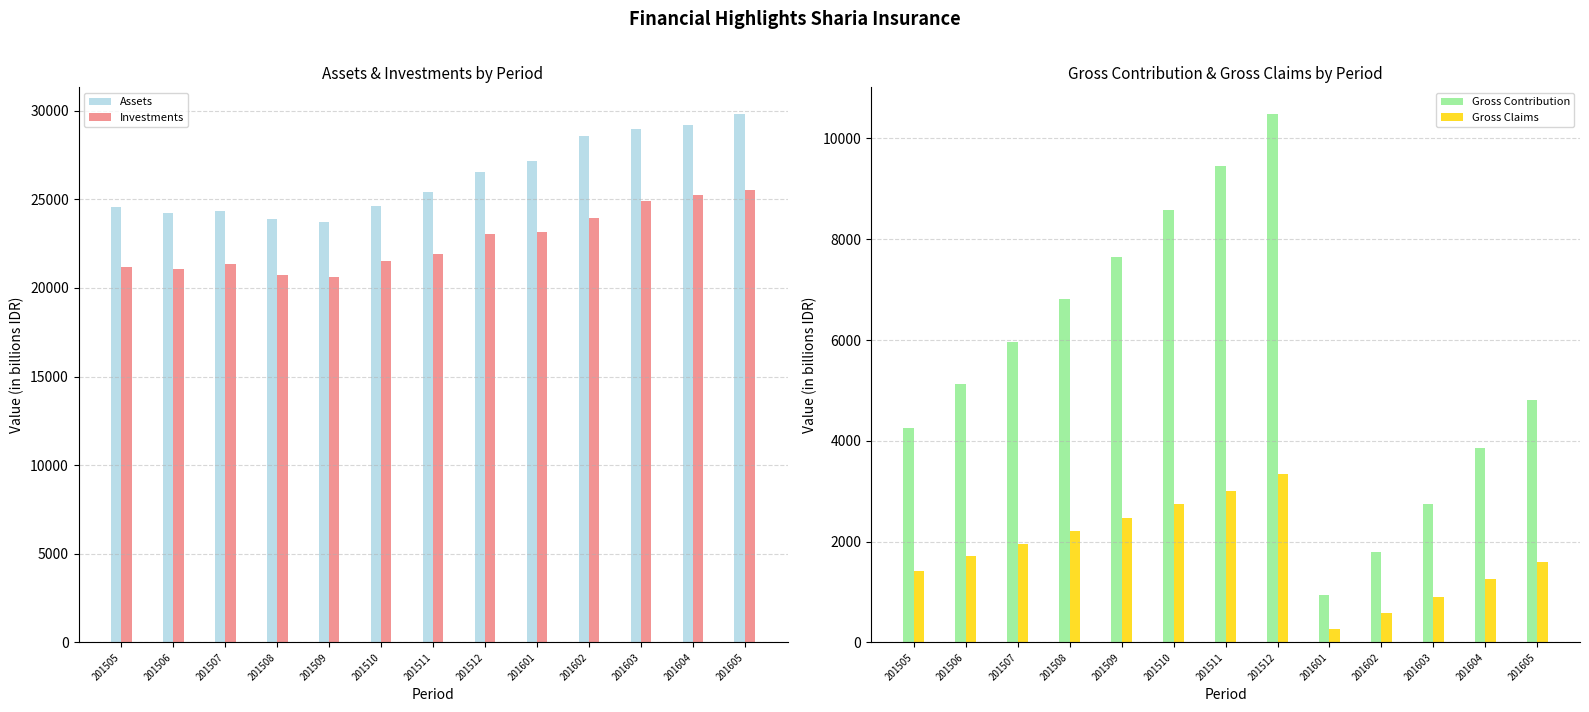

Which category has the highest value in the Gross Contribution series?

201512